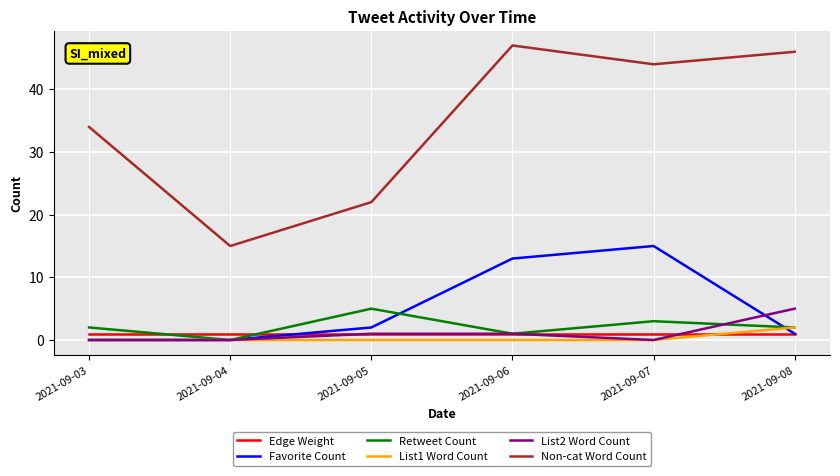

Which series has the largest range (max minus min)?

Non-cat Word Count